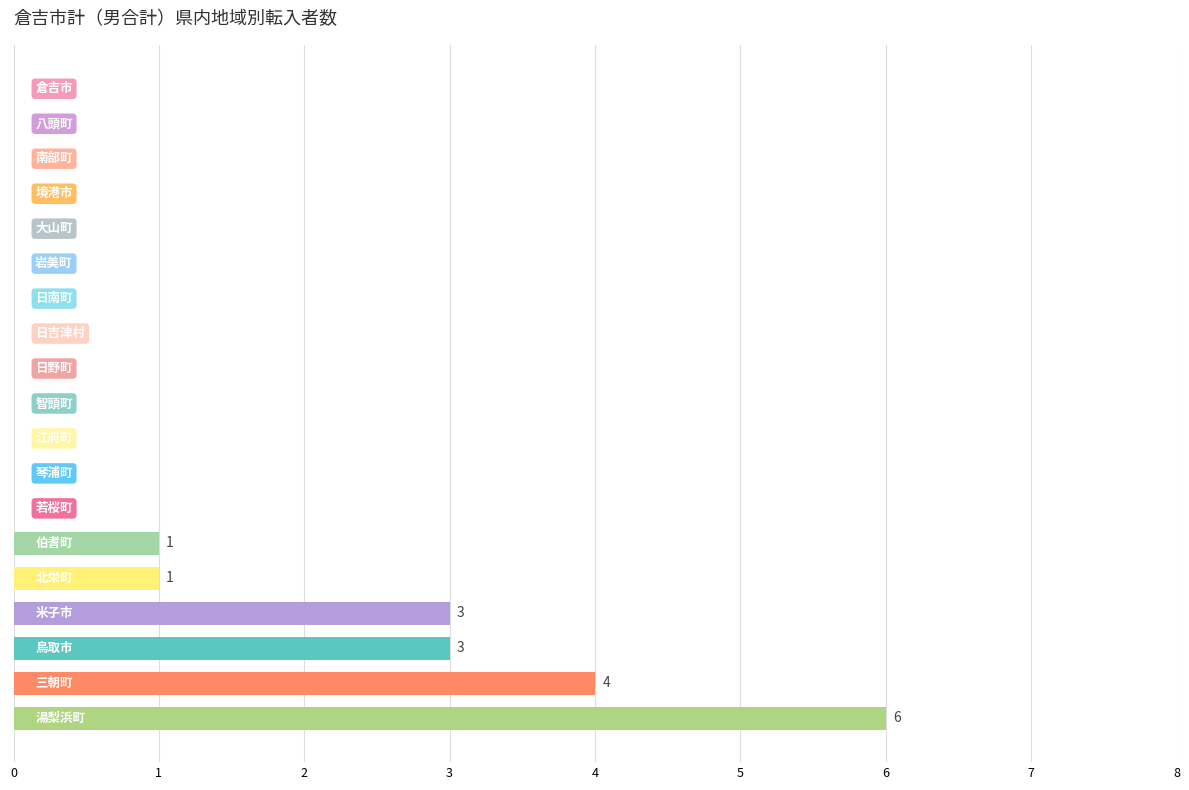

What is the average value?

1